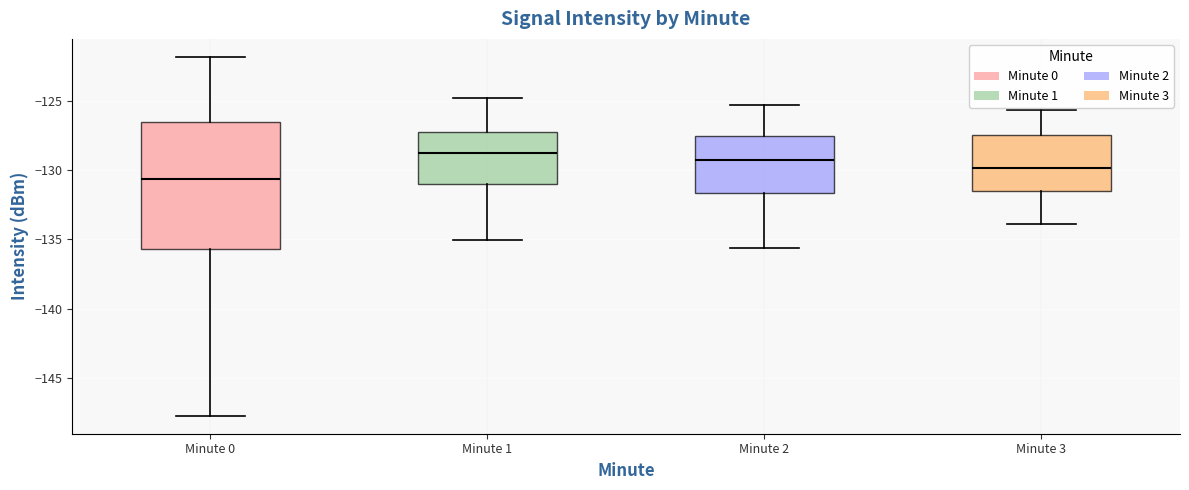

Reading left to right, transcribe this box plot: for each box, give where its median line is, the range the box spans, and where its two whiskers end, as read against the y-axis. The values are not printed on the chart, so give them approximately, as read against the axis.

Minute 0: median -130.5, box -135.5 to -126.5, whiskers -147.5 to -122.0
Minute 1: median -129.0, box -131.0 to -127.0, whiskers -135.0 to -125.0
Minute 2: median -129.5, box -131.5 to -127.5, whiskers -135.5 to -125.5
Minute 3: median -130.0, box -131.5 to -127.5, whiskers -134.0 to -125.5